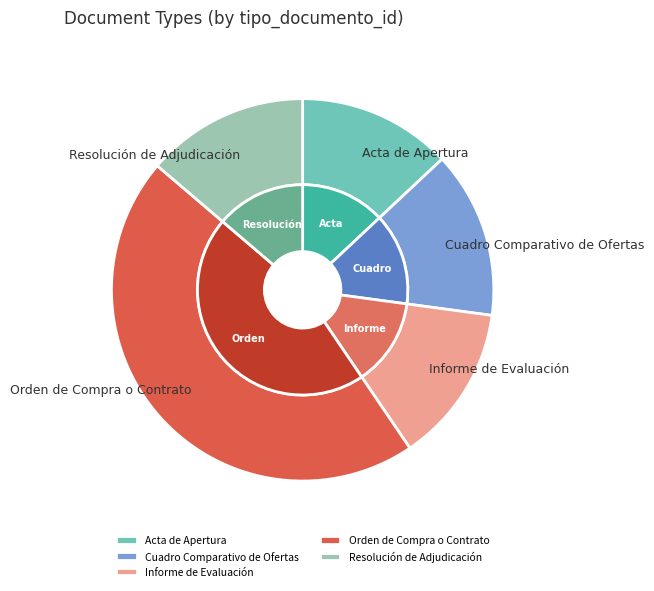

What is the ratio of the value at Resolución de Adjudicación to the value at Informe de Evaluación?

1.0